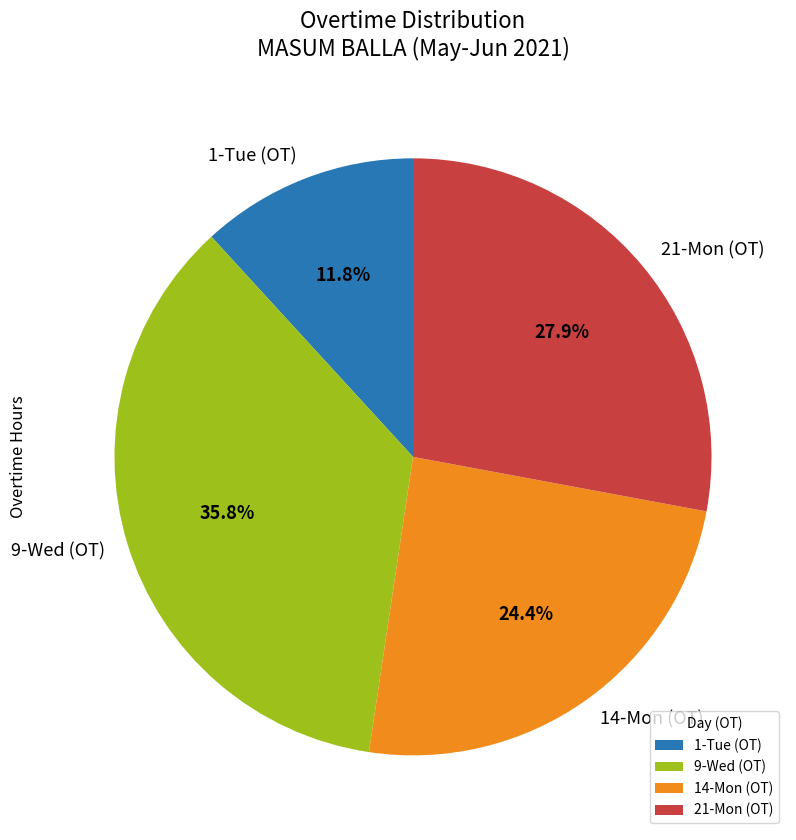

Rank the categories by value from highest to lowest.

9-Wed (OT), 21-Mon (OT), 14-Mon (OT), 1-Tue (OT)